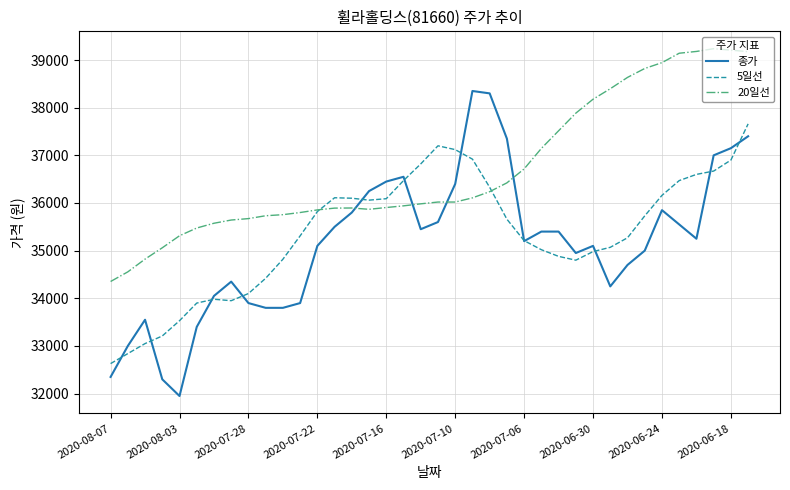

What is the minimum value shown in the chart?

31950.0